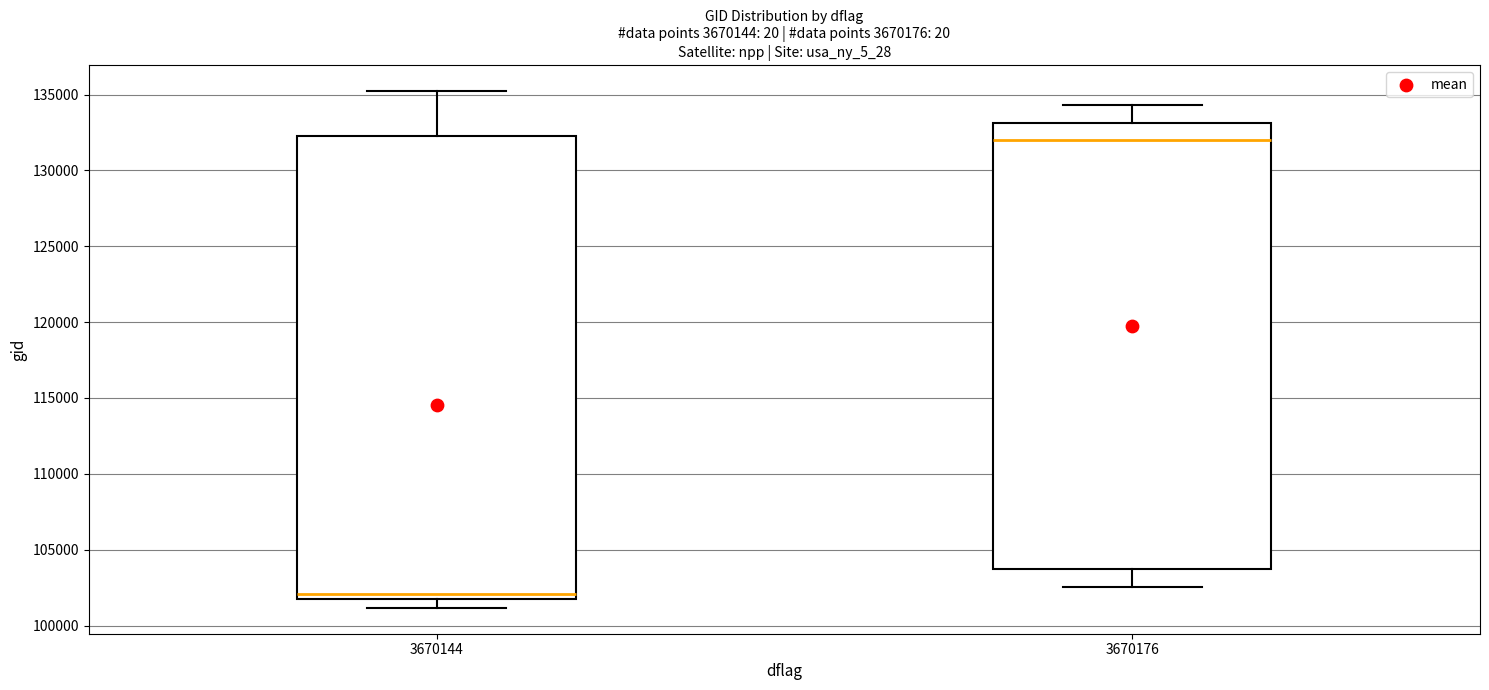

Reading left to right, transcribe this box plot: for each box, give where its median line is, the range the box spans, and where its two whiskers end, as read against the y-axis. The values are not printed on the chart, so give them approximately, as read against the axis.

3670144: median 102000 (just above the box's lower edge), box 102000 to 132500, whiskers 101000 to 135000
3670176: median 132000, box 103500 to 133000, whiskers 102500 to 134500